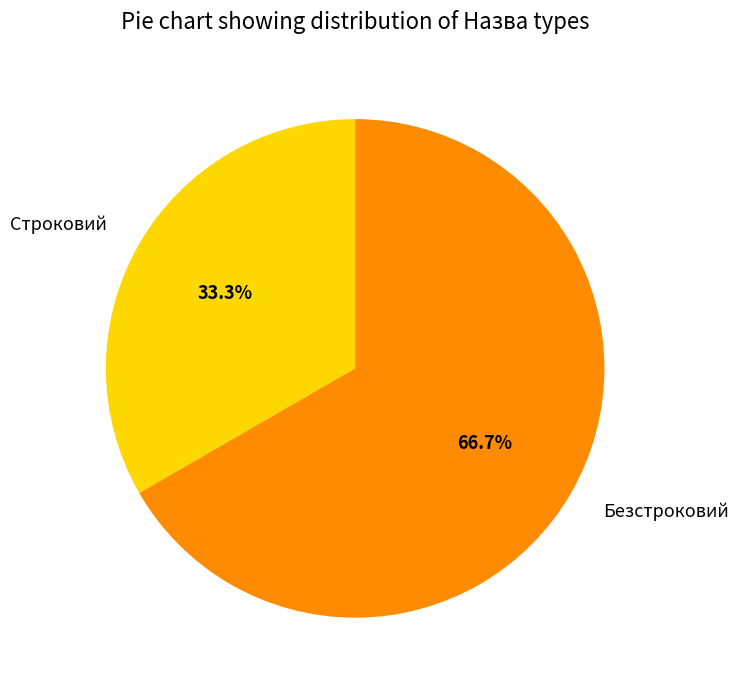

Which category has the biggest portion of the pie?

Безстроковий